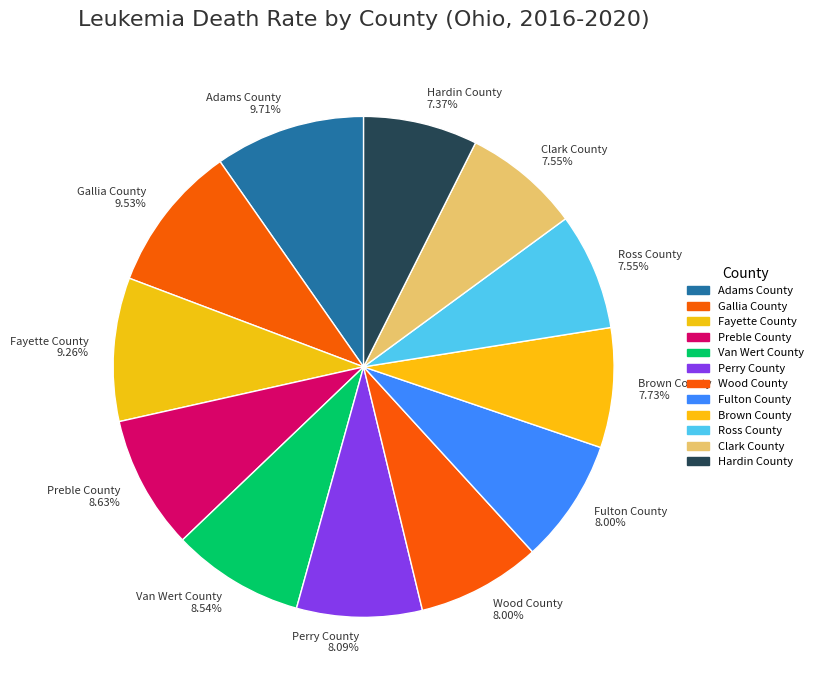

Approximately how many times larger is the value at Wood County 8.00% compared to Hardin County 7.37%?

1.1